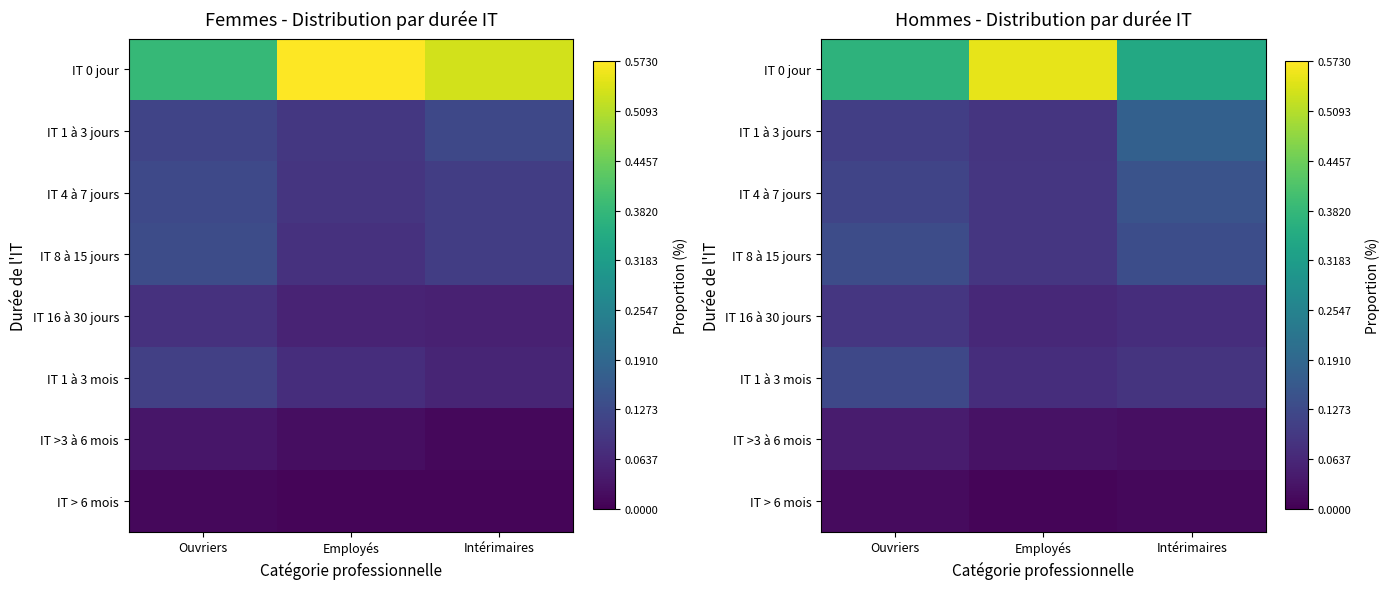

What is the total value across all series at Ouvriers?

1.0